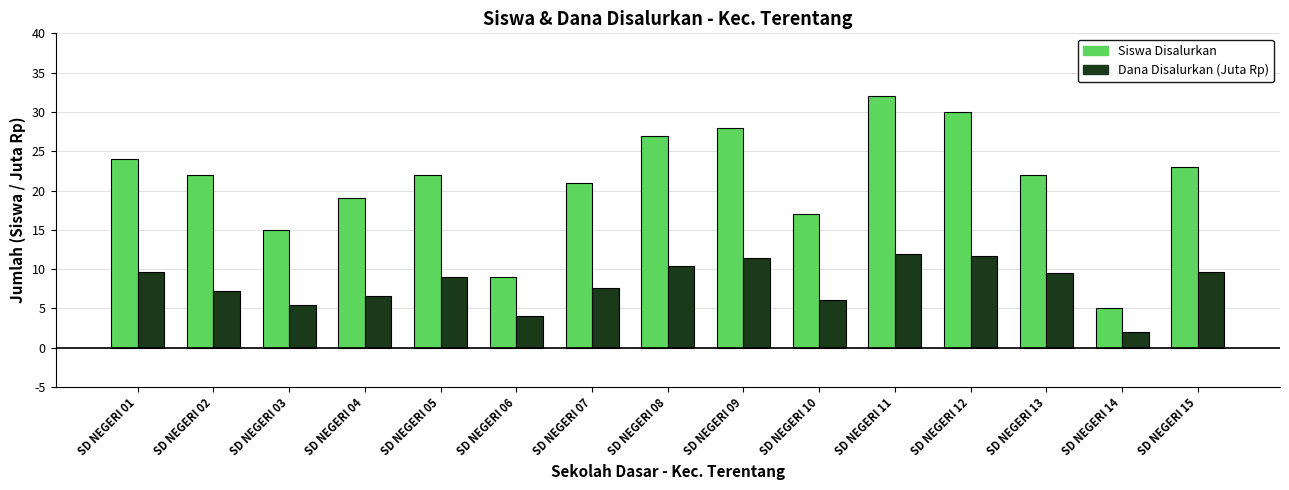

Is the value of Dana Disalurkan (Juta Rp) at SD NEGERI 10 greater than the value of Siswa Disalurkan at SD NEGERI 04?

No